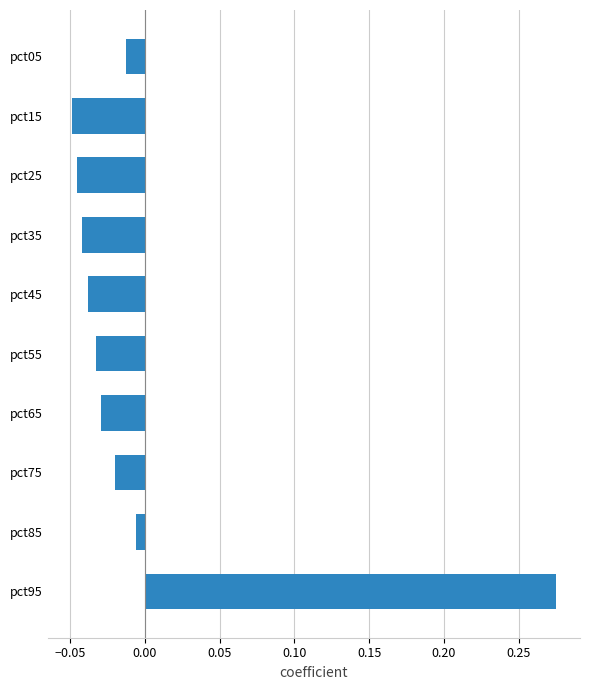

True or false: the data shows -0.1 at pct35.

False